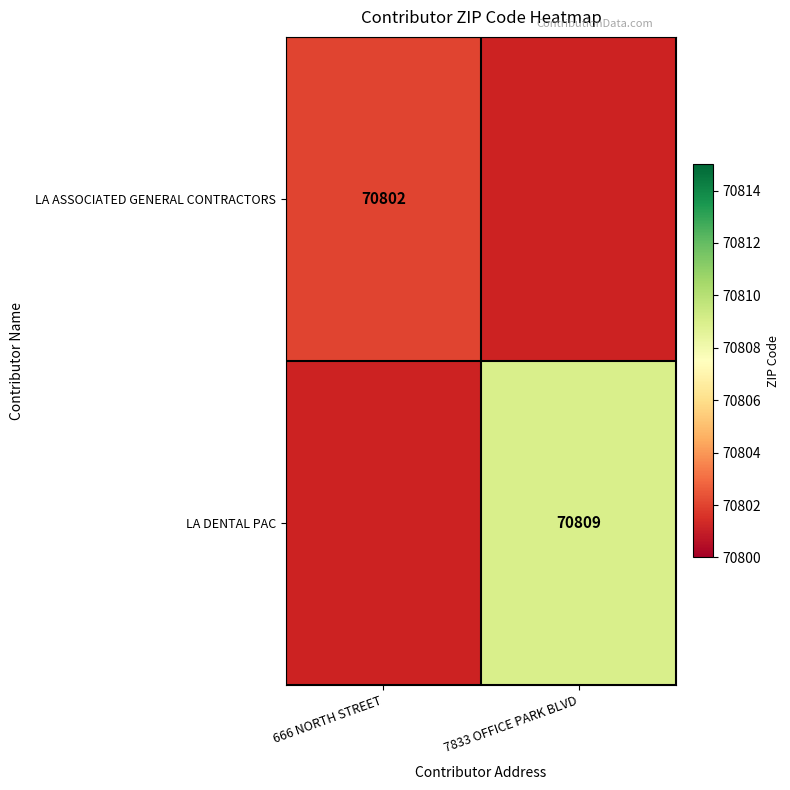

True or false: LA DENTAL PAC has a value of 40159 at 7833 OFFICE PARK BLVD.

False